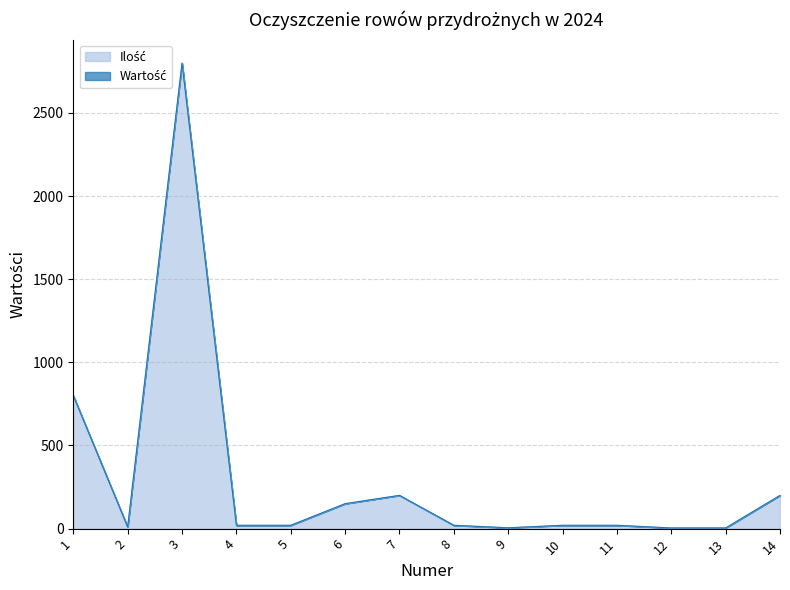

What is the greatest value displayed?

2800